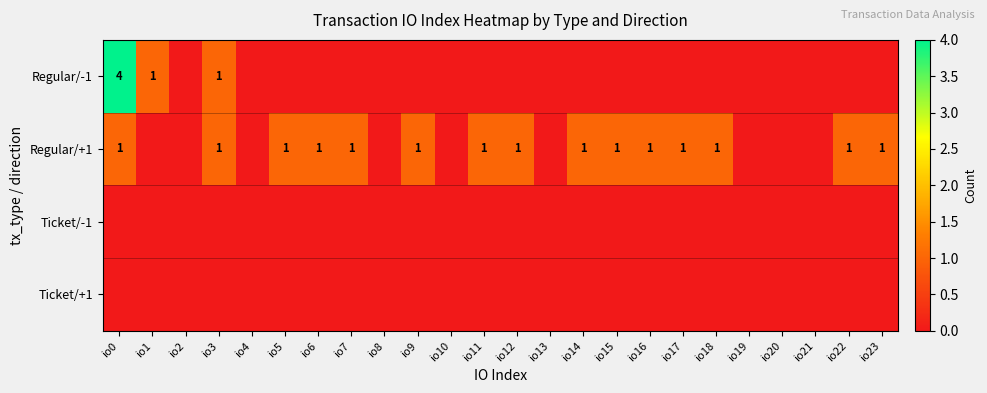

Is the value of Regular/+1 at io17 greater than the value of Ticket/+1 at io23?

Yes